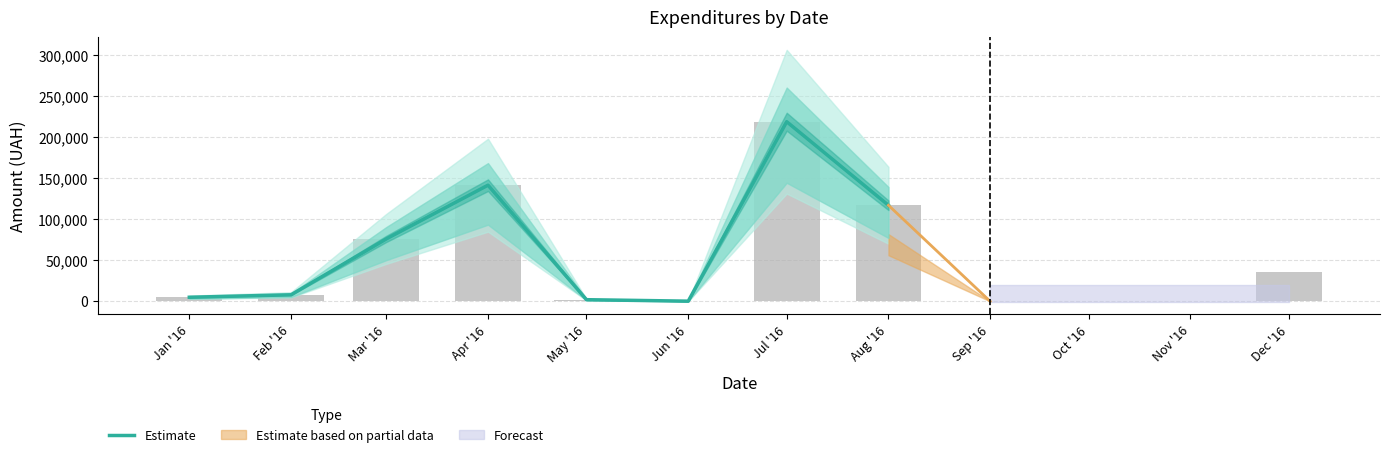

How many bars are there in total?

8